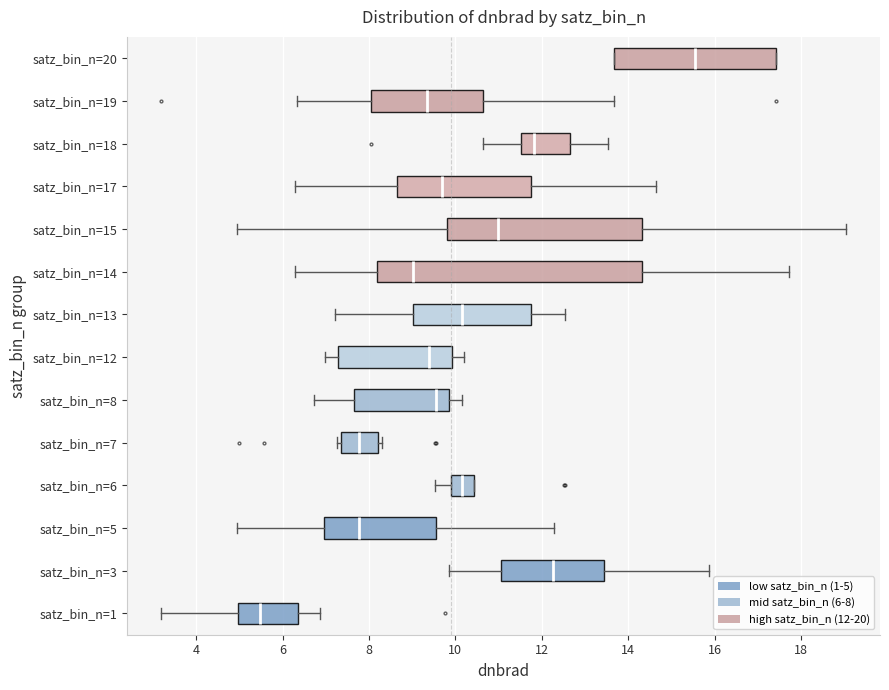

Where is the right edge of the box for satz_bin_n=20 on the x-axis? The values are not printed on the chart, so give them approximately, as read against the axis.

17.4